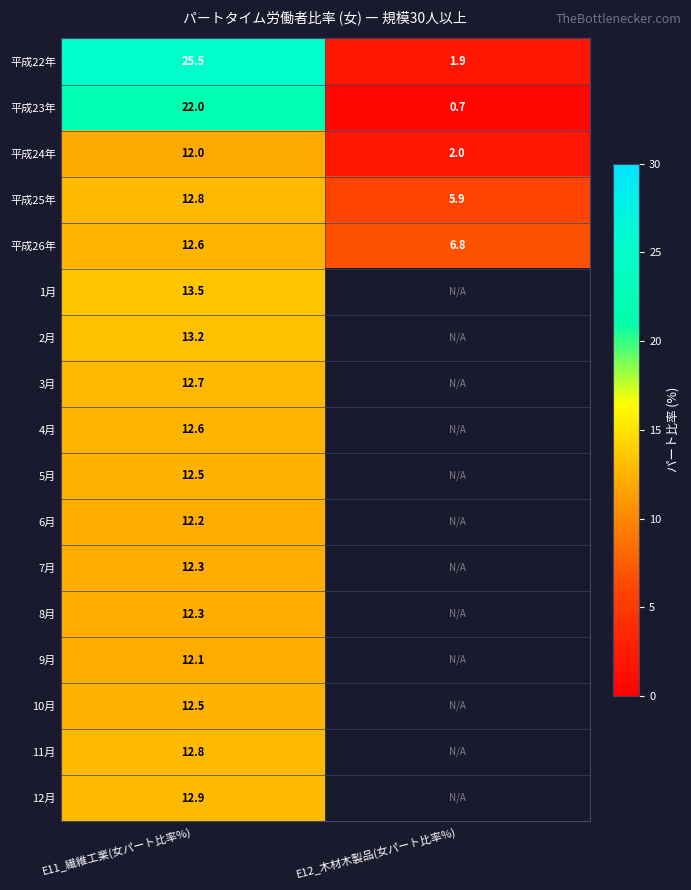

What is the approximate value of 平成26年 at E12_木材木製品(女パート比率%)?

6.8